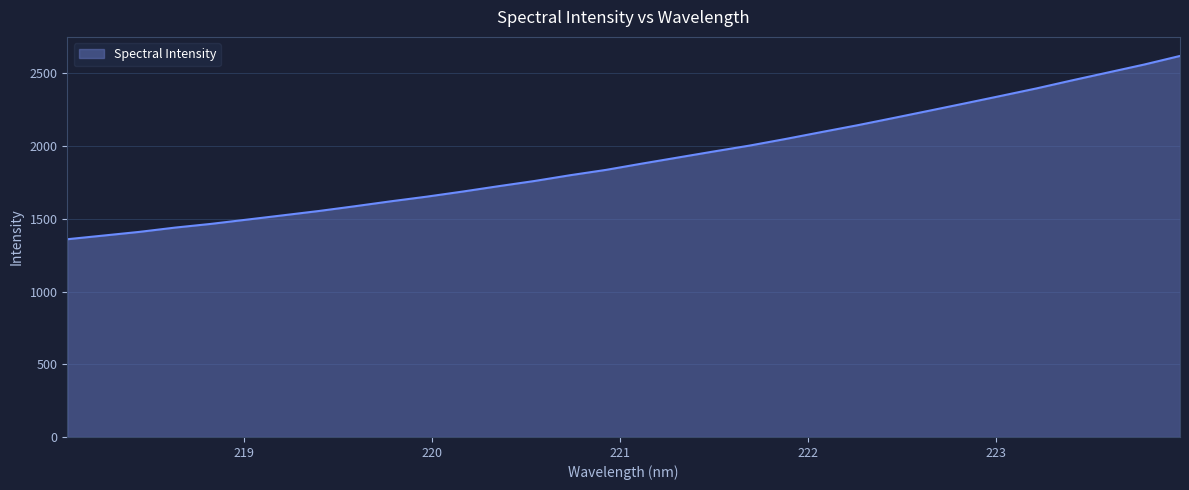

Does the chart display data point markers on the line(s)?

No